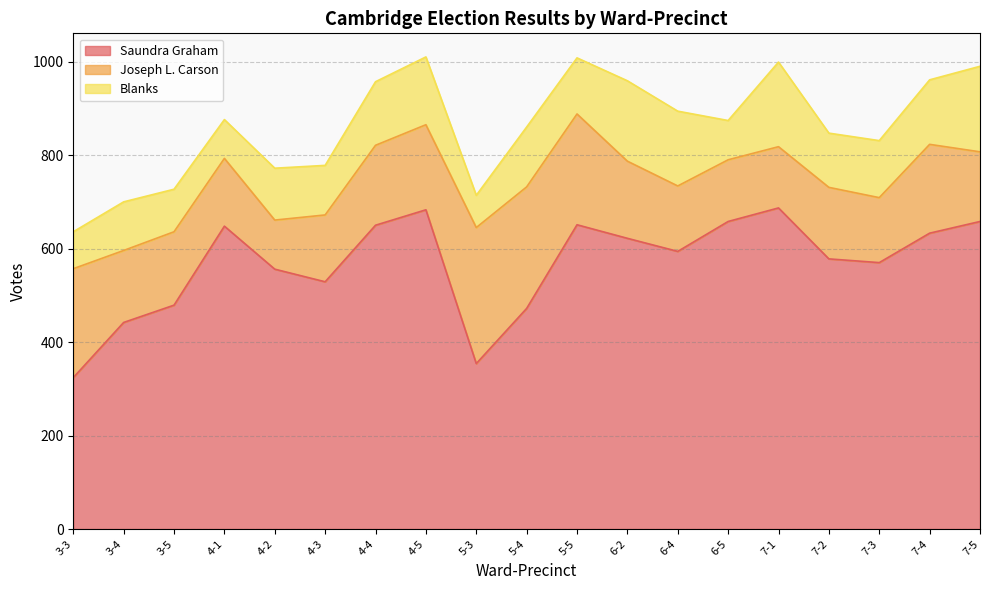

Between 3-4 and 4-1, which series saw the biggest shift?

Saundra Graham